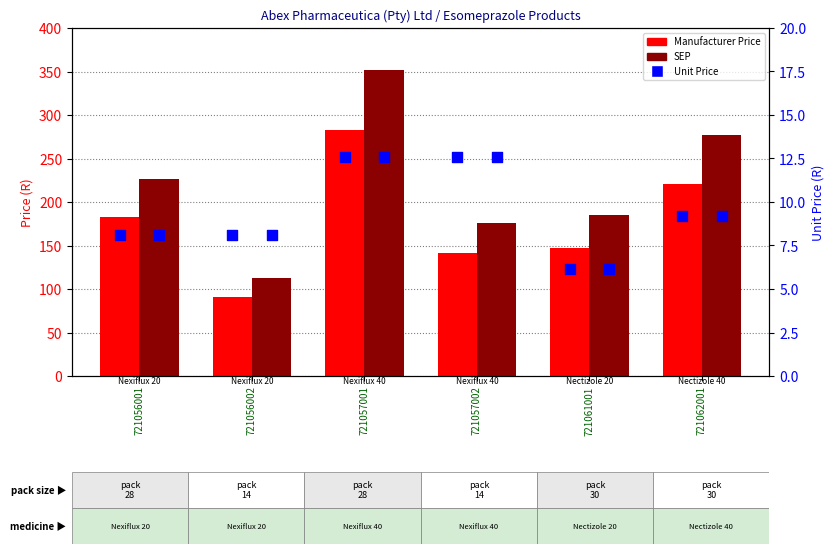

At which category is the sum across all series the highest?

721057001